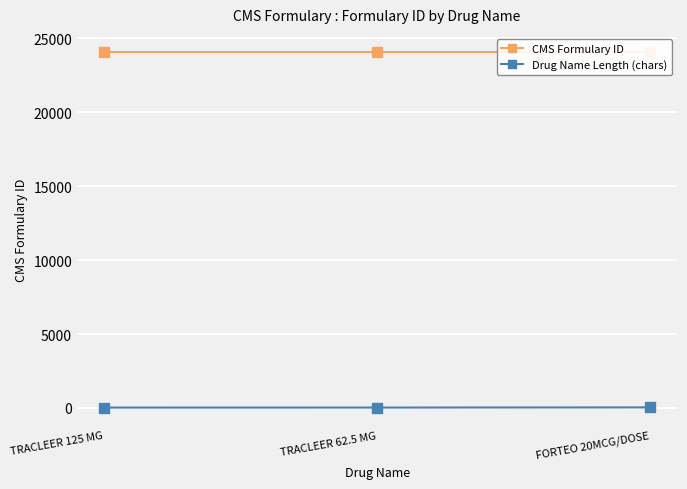

The CMS Formulary ID series shows 4902 at TRACLEER 62.5 MG. True or false?

False